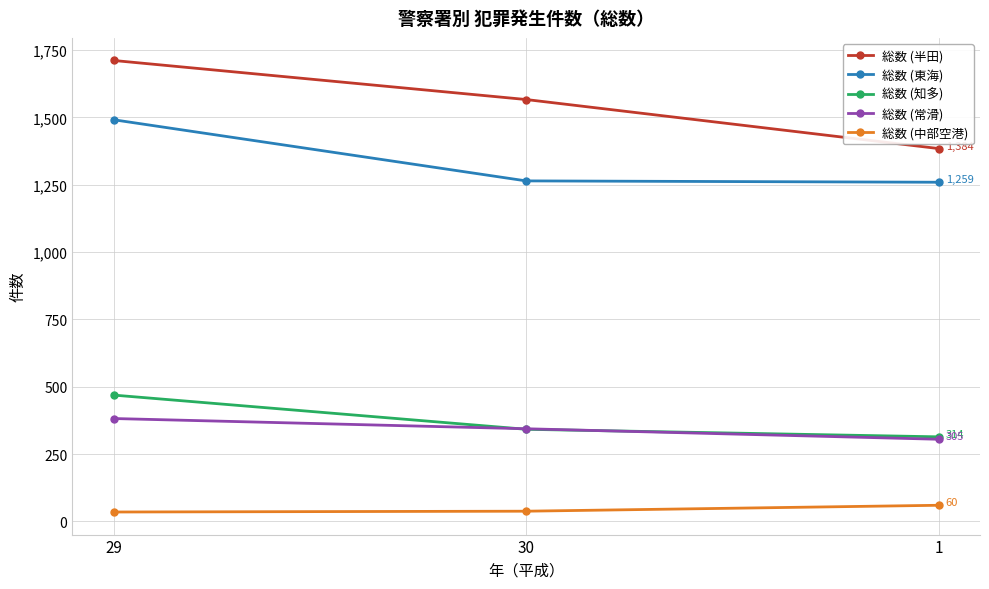

Between 29 and 30, which series saw the biggest shift?

総数 (東海)